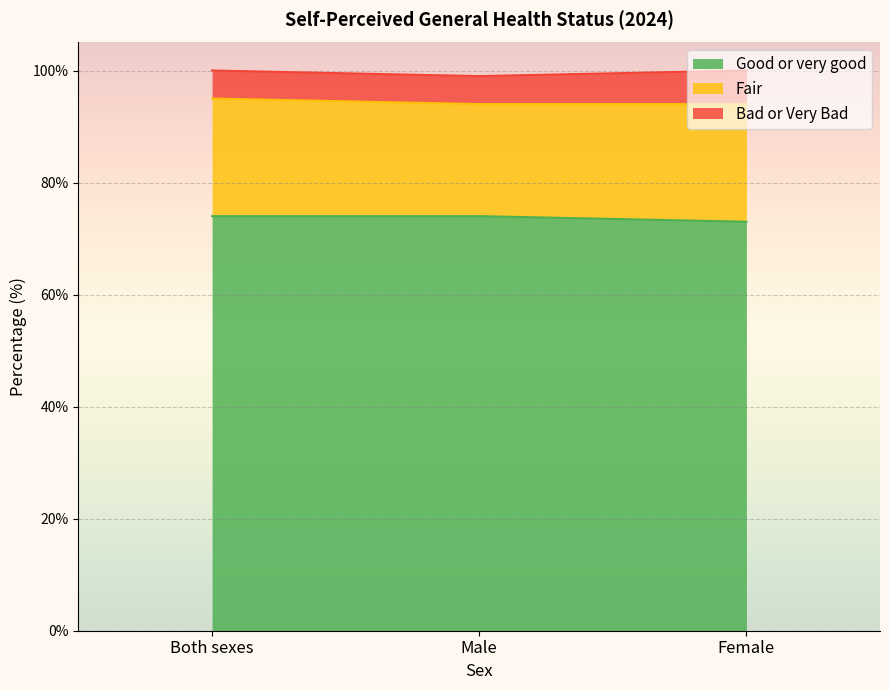

The Fair series shows 141 at Female. True or false?

False